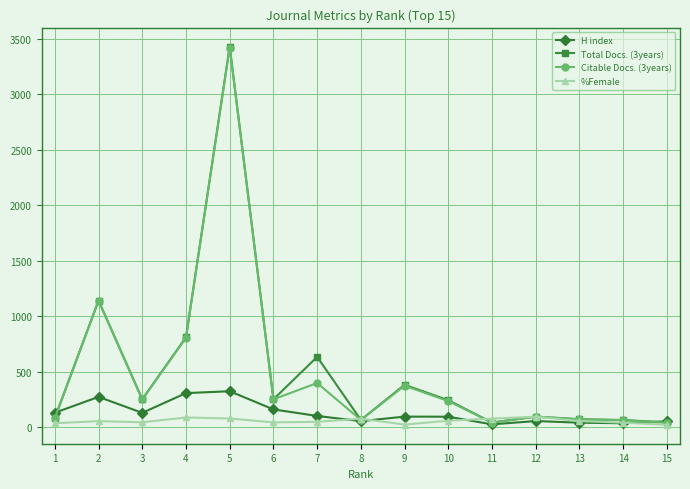

Which series has the widest spread of values?

Total Docs. (3years)